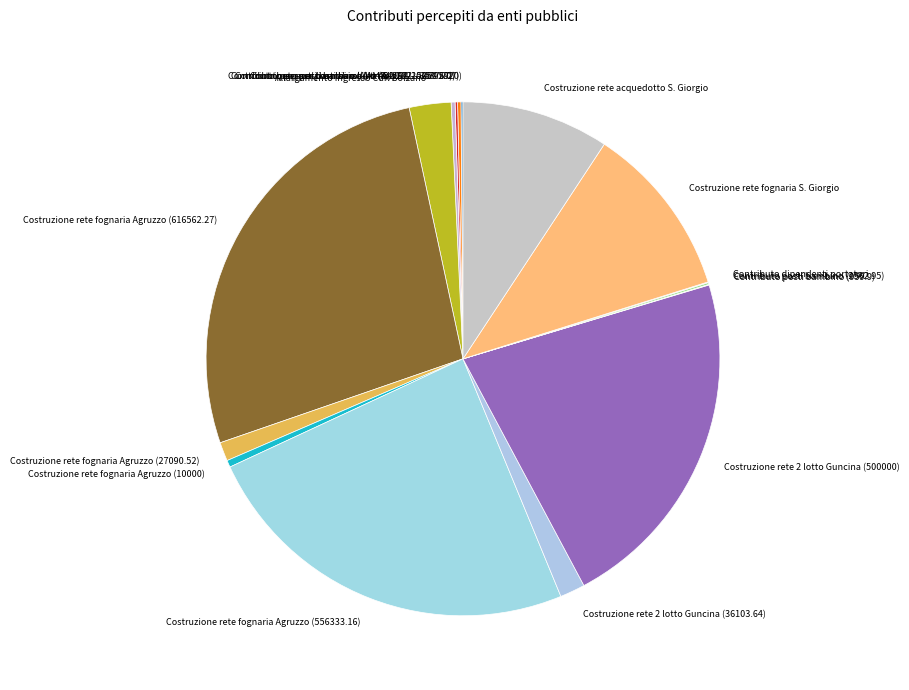

What is the largest slice in the pie chart?

Costruzione rete fognaria Agruzzo (616562.27)